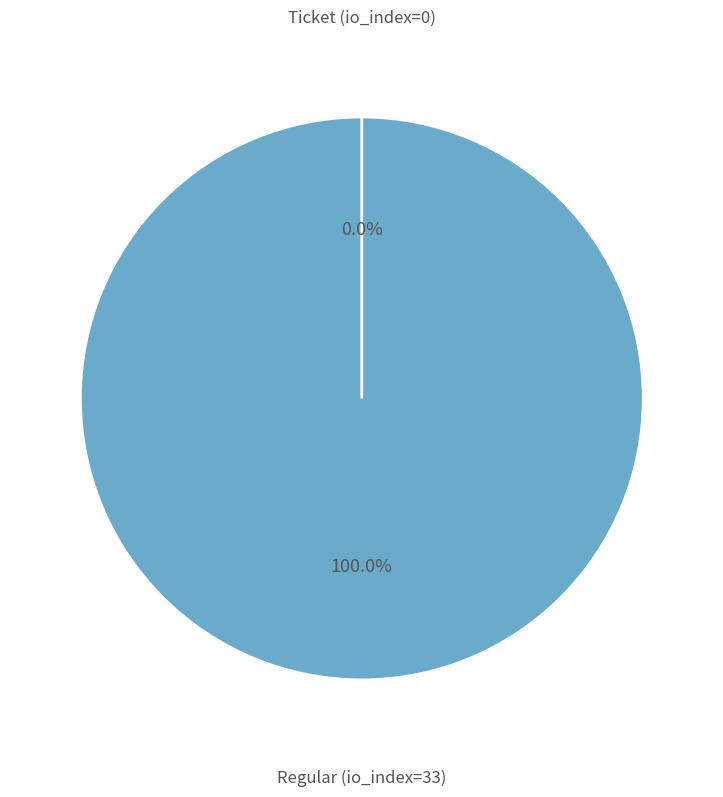

What is the change in value from Regular (io_index=33) to Ticket (io_index=0)?

-33